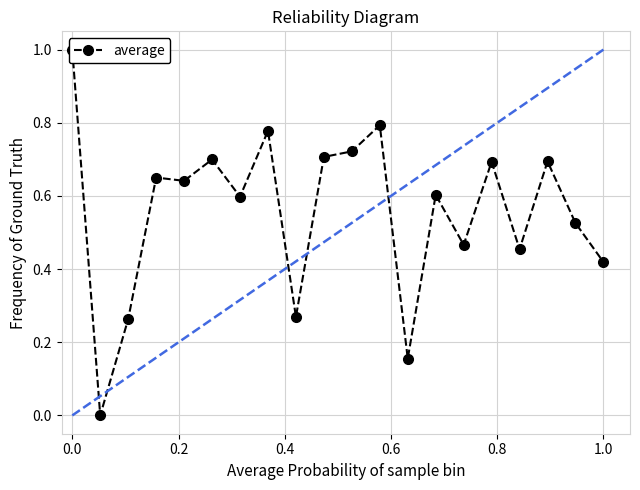

Reading left to right, transcribe all the data shown in this chart.

1.0	0.0	0.3	0.7	0.6	0.7	0.6	0.8	0.3	0.7	0.7	0.8	0.2	0.6	0.5	0.7	0.5	0.7	0.5	0.4